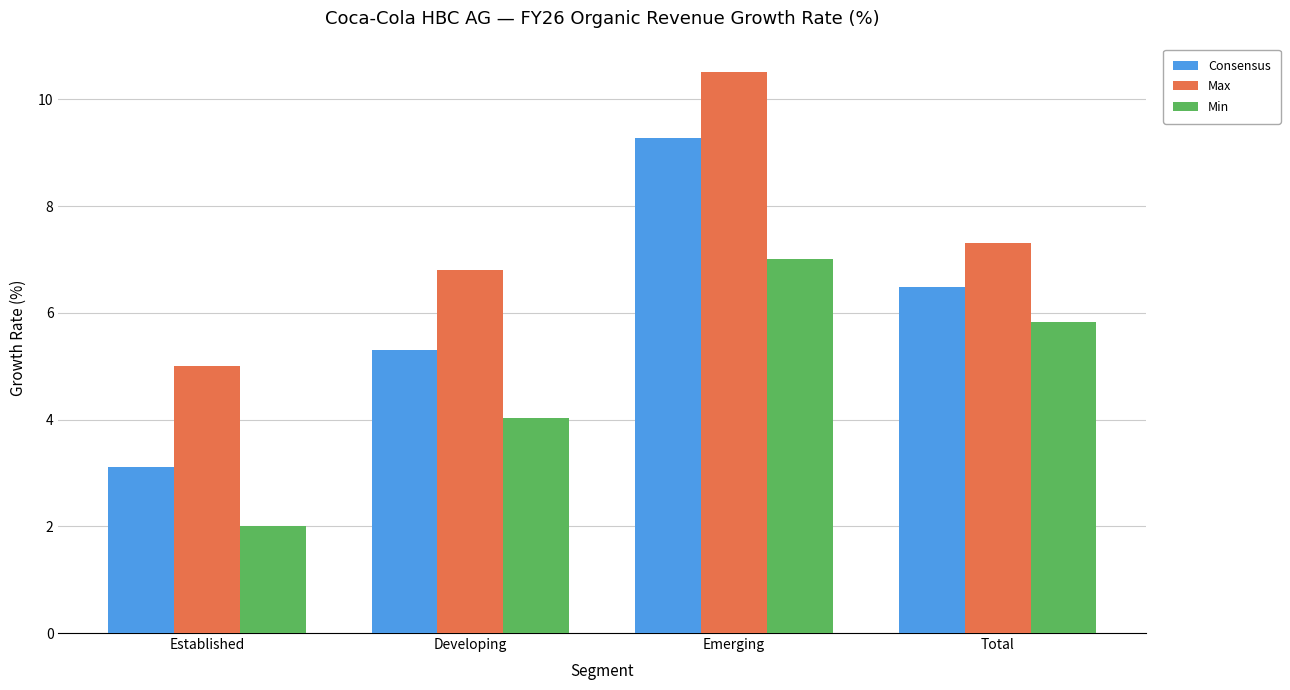

At which category does the chart reach its minimum across all series?

Established